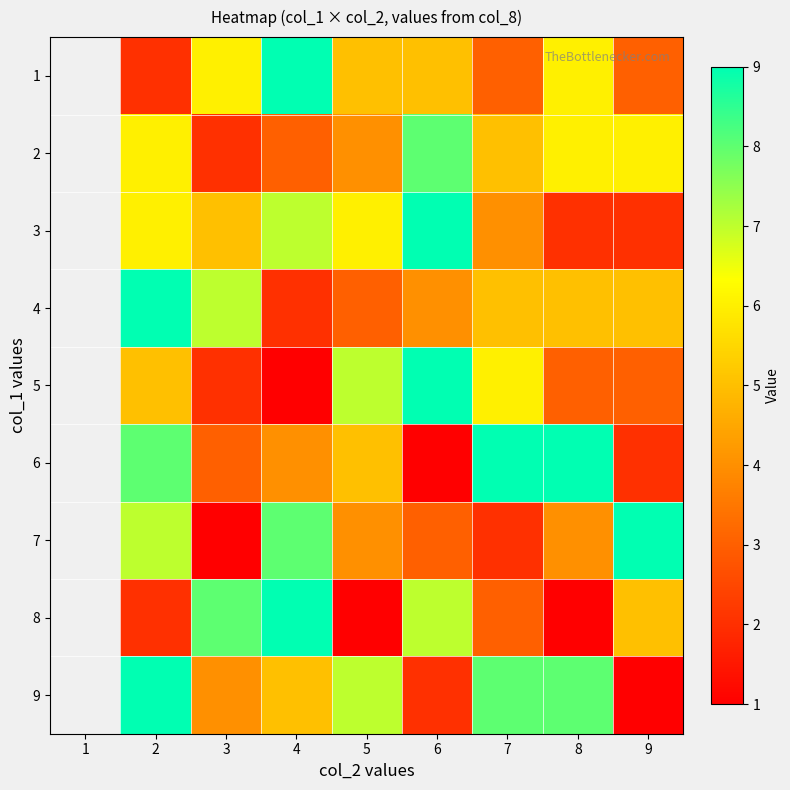

What is the approximate value of 9 at 4?

5.0